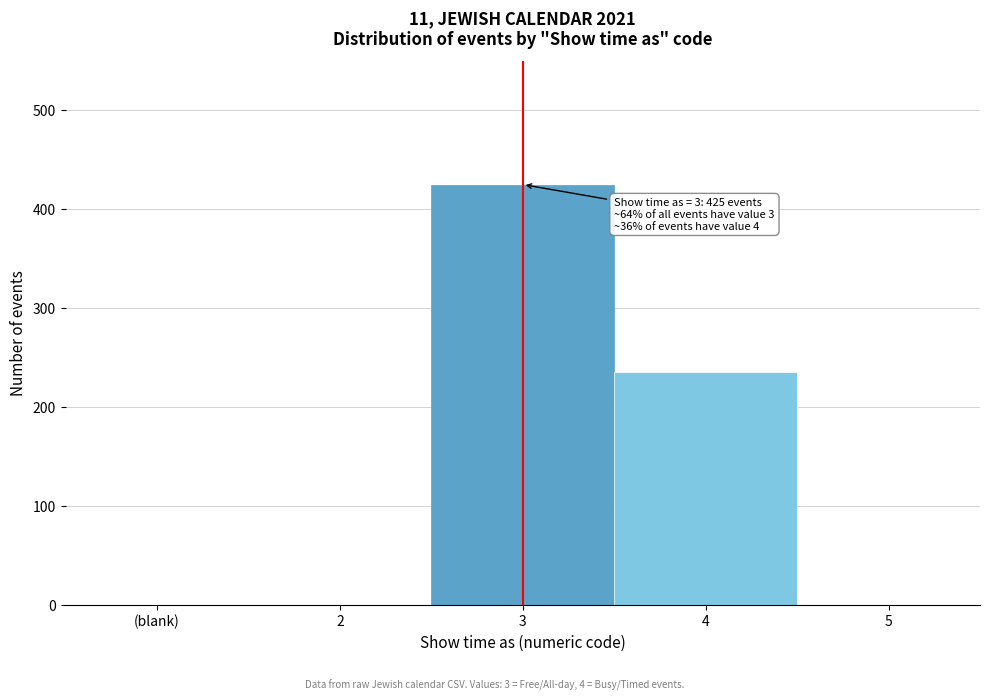

Reading right to left, list all the values displayed in this chart.

5=0	4=235	3=425	2=0	(blank)=0